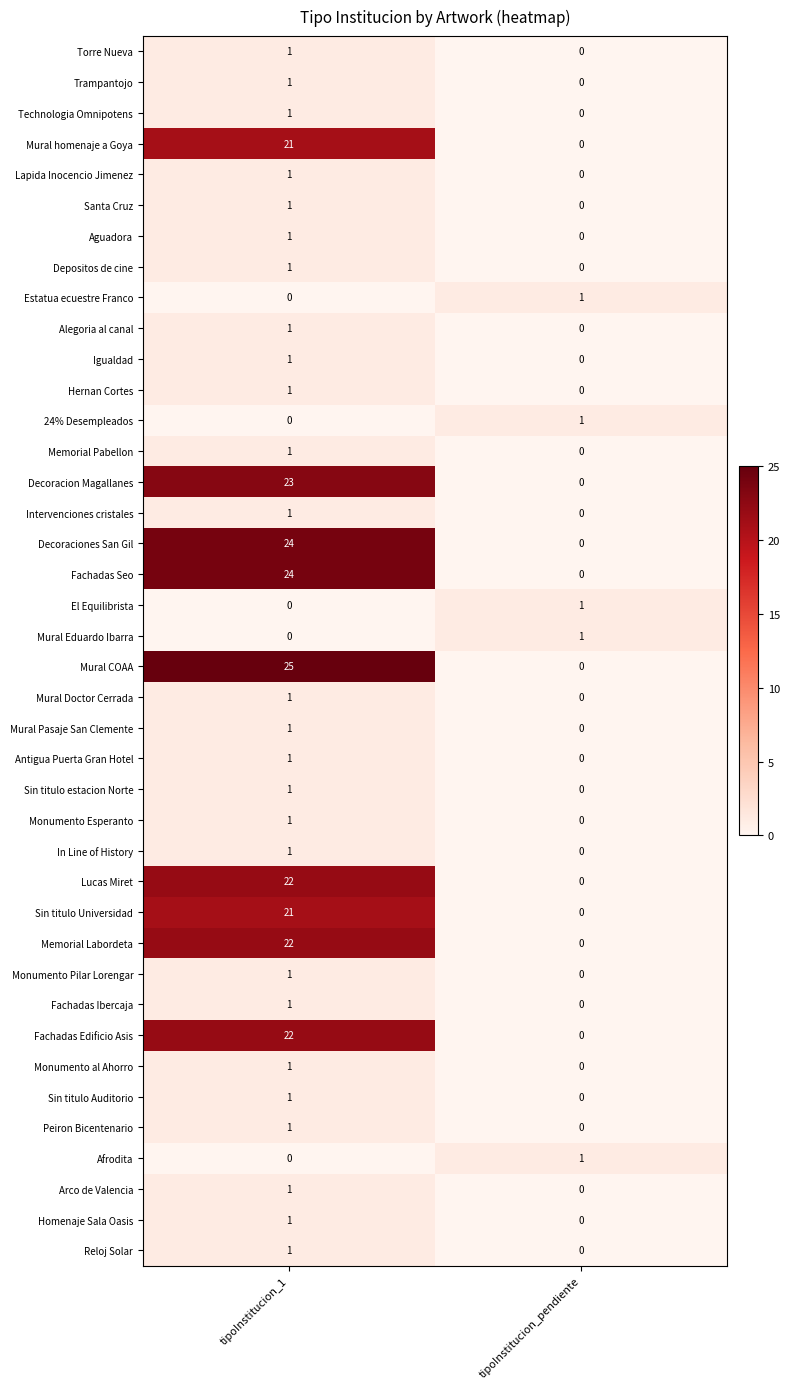

Is the value of Lapida Inocencio Jimenez at tipoInstitucion_1 greater than the value of Mural homenaje a Goya at tipoInstitucion_pendiente?

Yes